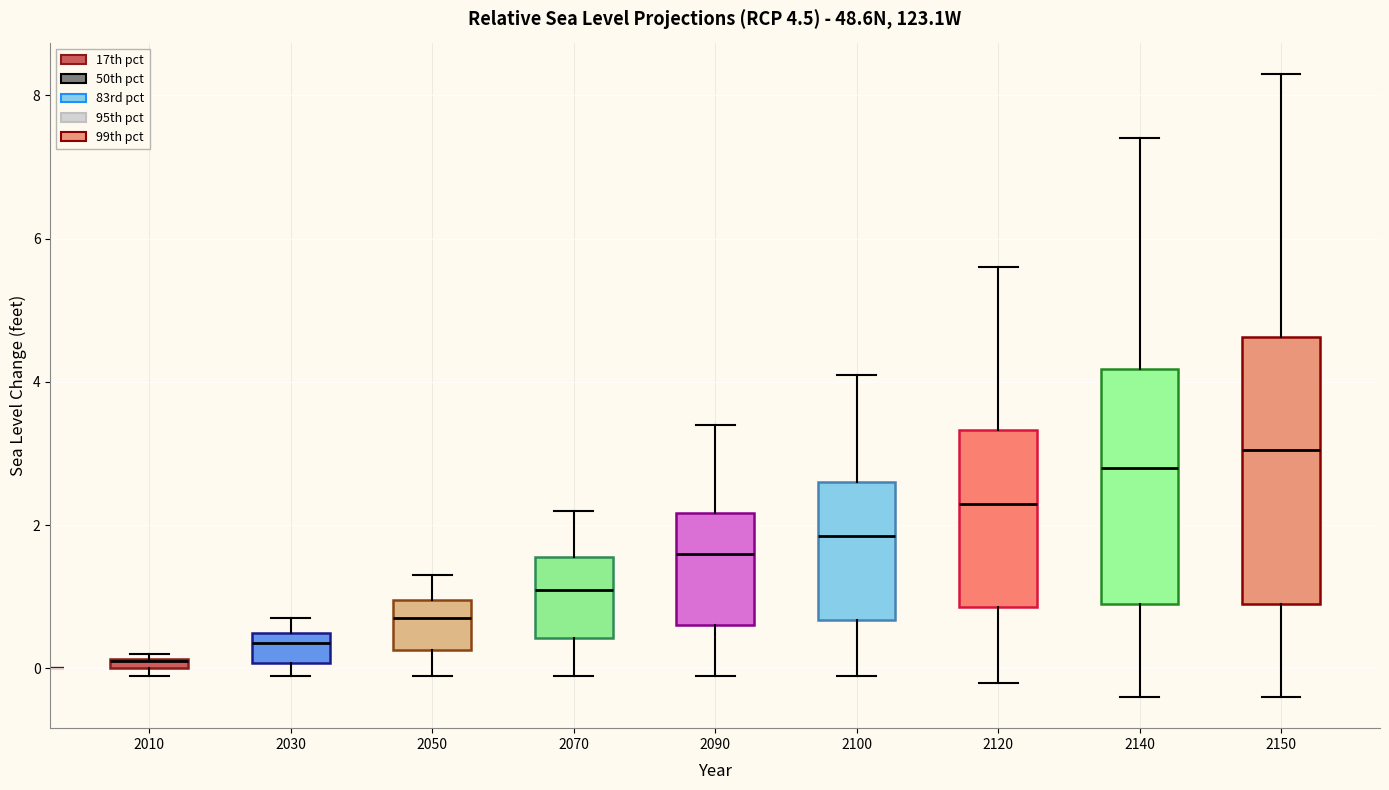

Comparing the boxes themselves (not the whiskers), which one is the tallest?

2150